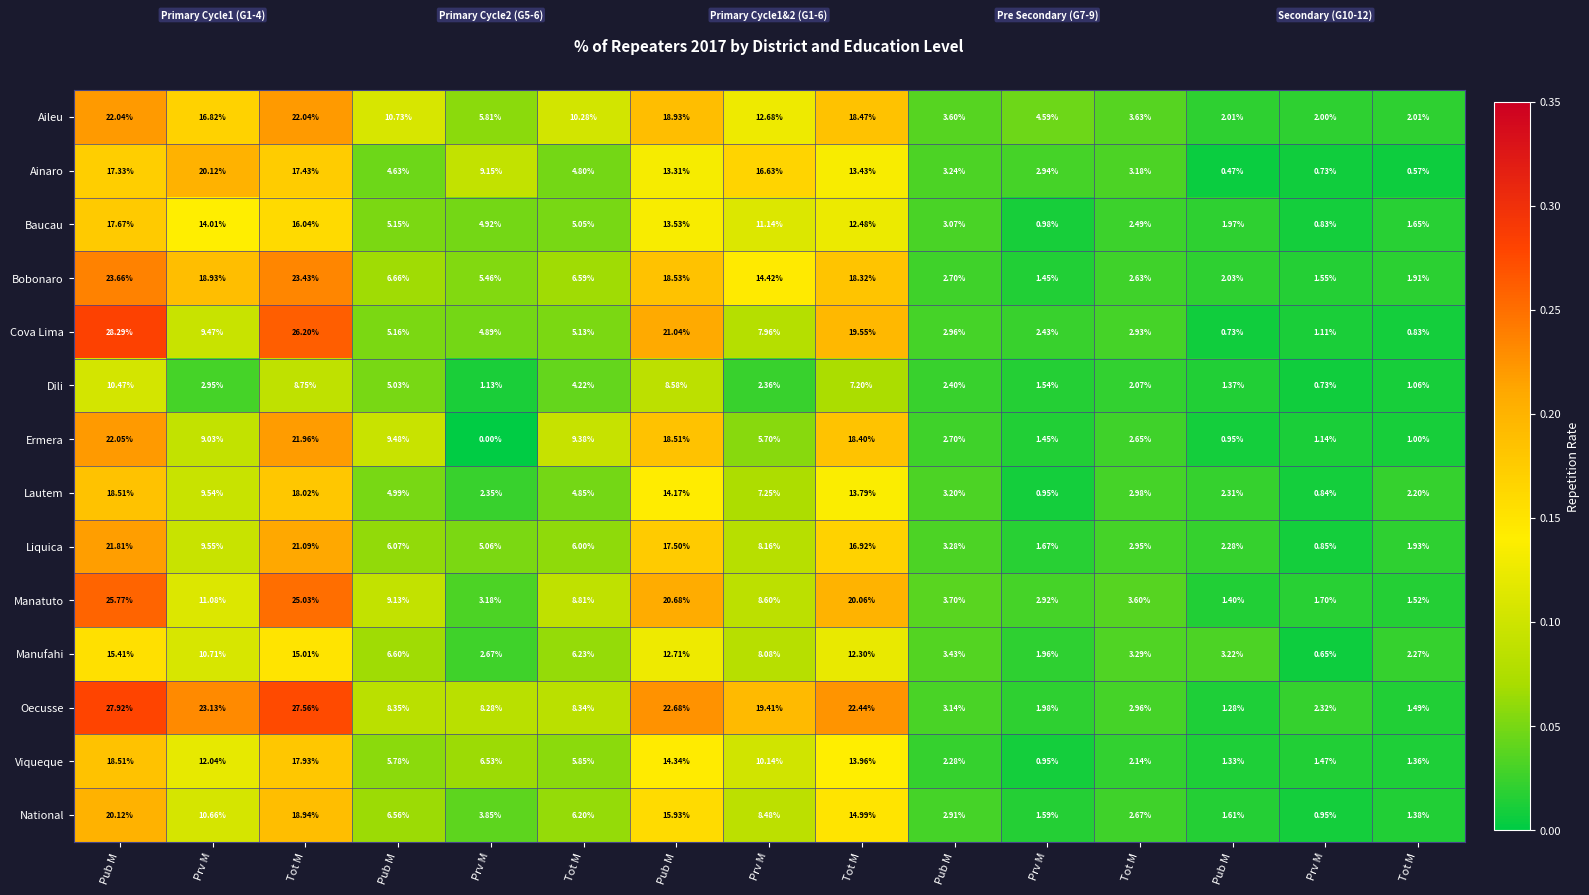

Count the number of categories in the chart.

15